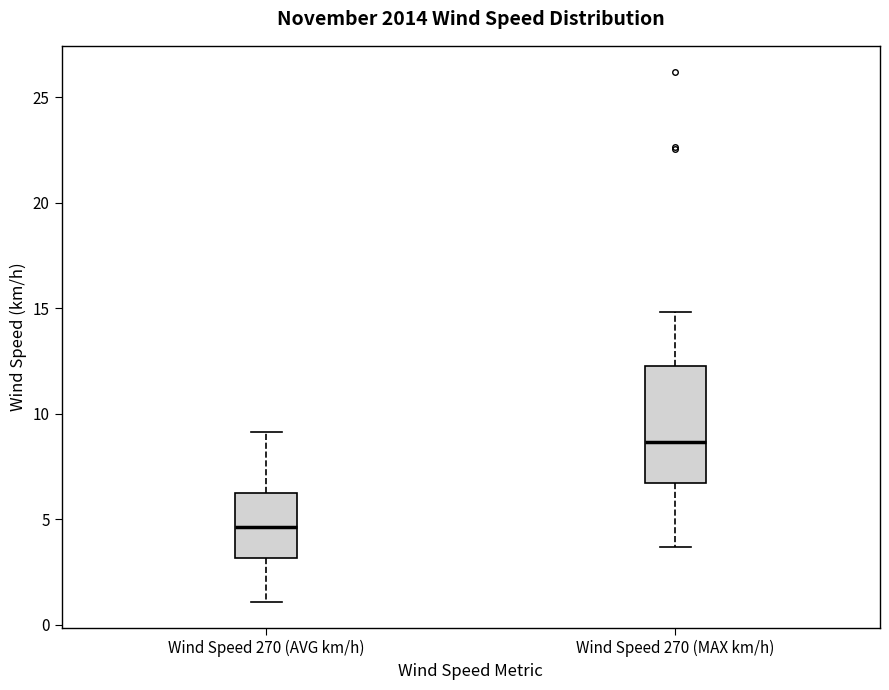

Reading left to right, transcribe this box plot: for each box, give where its median line is, the range the box spans, and where its two whiskers end, as read against the y-axis. The values are not printed on the chart, so give them approximately, as read against the axis.

Wind Speed 270 (AVG km/h): median 4.5, box 3.0 to 6.0, whiskers 1.0 to 9.0
Wind Speed 270 (MAX km/h): median 8.5, box 6.5 to 12.5, whiskers 3.5 to 15.0